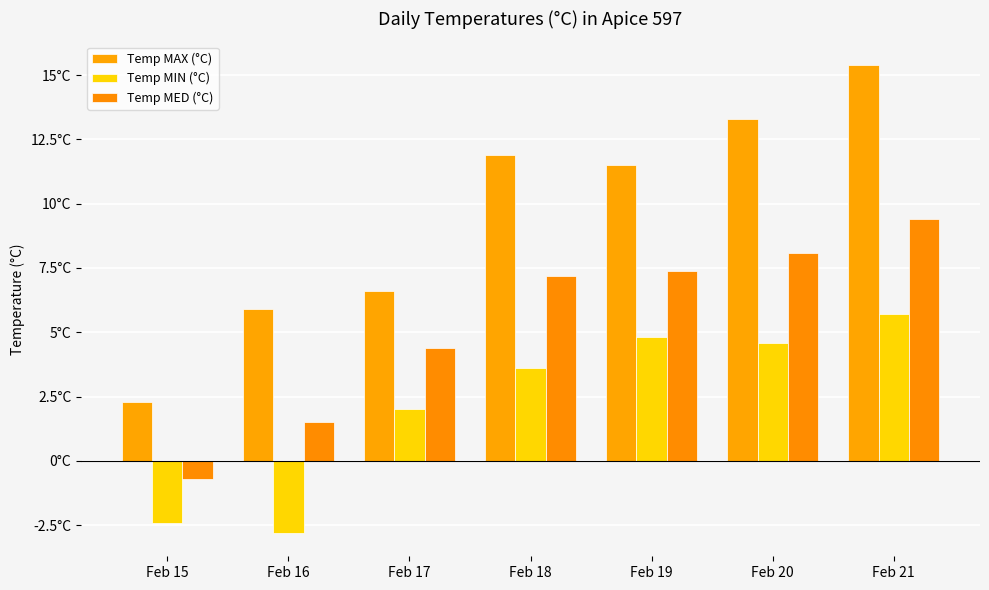

What is the difference between the Temp MED (°C) values at Feb 18 and Feb 15?

7.9